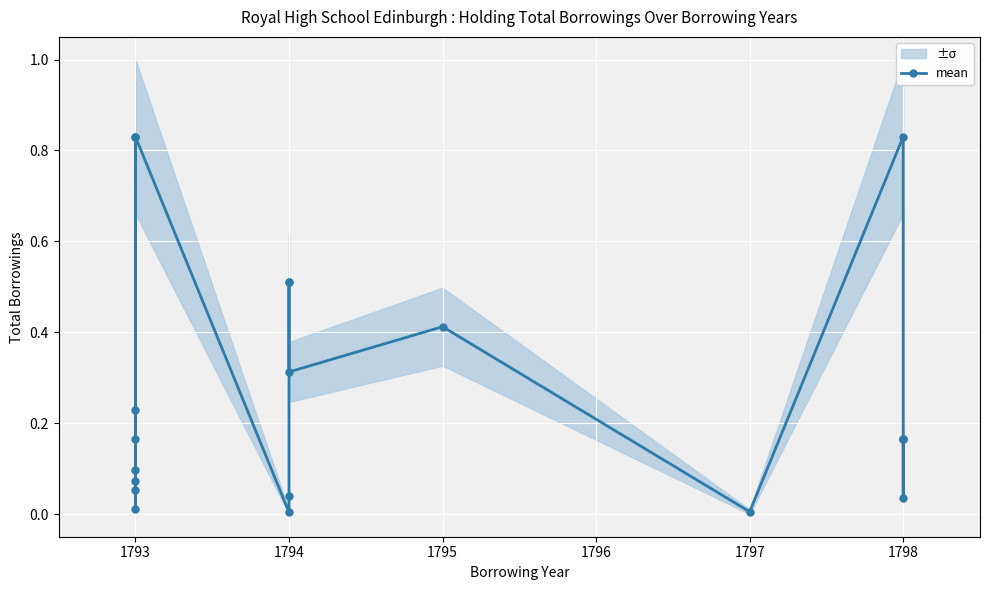

Is it true that the value at 1794 is 0.2?

False